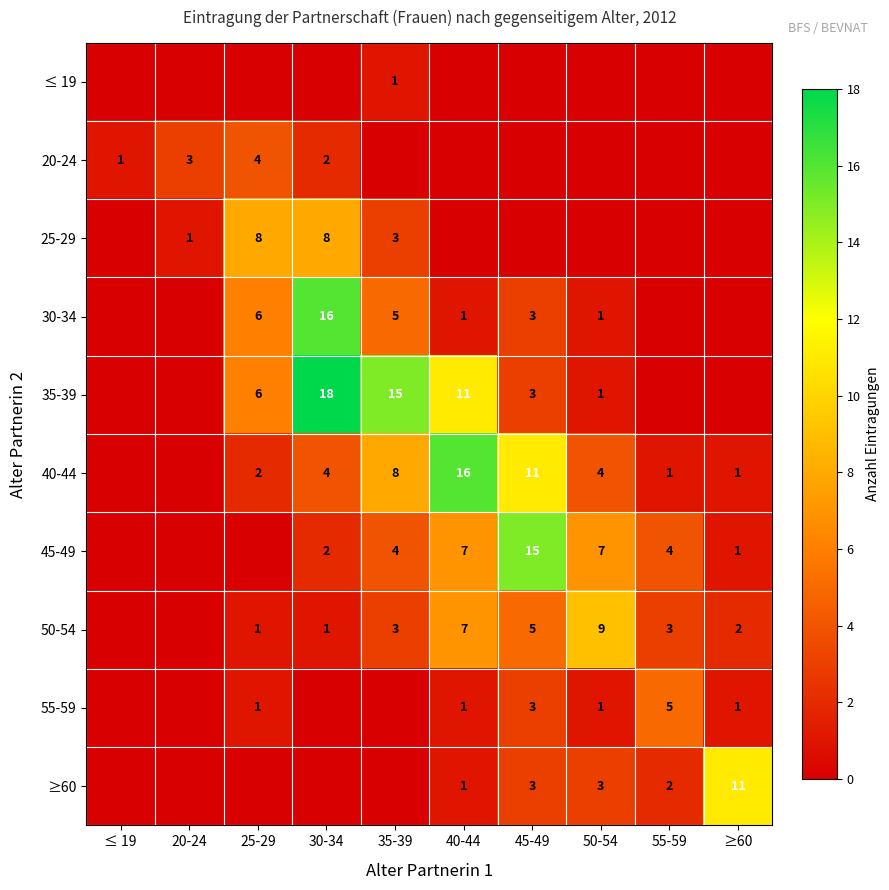

The value of 25-29 at 25-29 is 6. True or false?

False